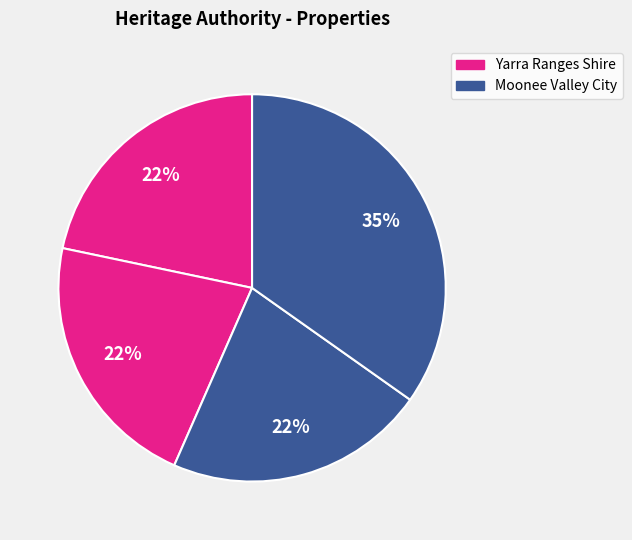

Count the number of slices in the pie.

4